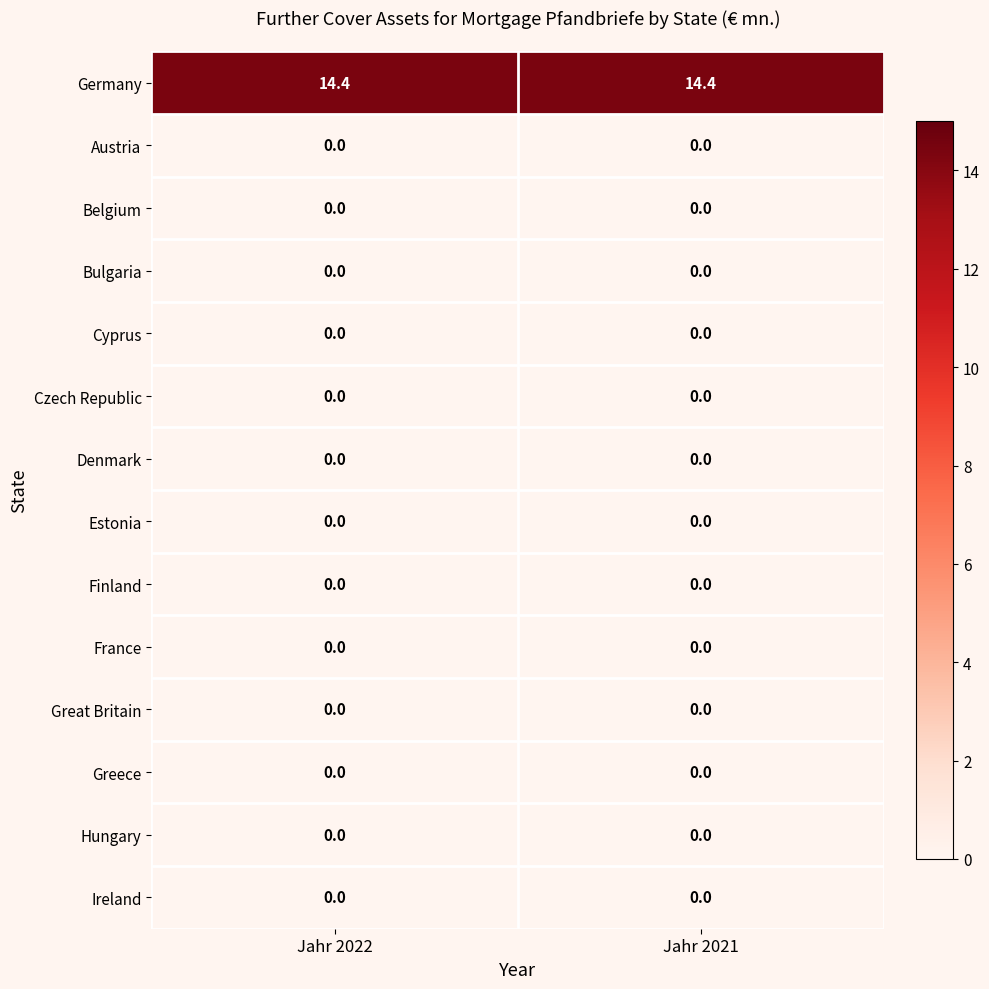

Reading left to right, list all the values displayed in this chart.

Germany: 14.4	14.4
Austria: 0.0	0.0
Belgium: 0.0	0.0
Bulgaria: 0.0	0.0
Cyprus: 0.0	0.0
Czech Republic: 0.0	0.0
Denmark: 0.0	0.0
Estonia: 0.0	0.0
Finland: 0.0	0.0
France: 0.0	0.0
Great Britain: 0.0	0.0
Greece: 0.0	0.0
Hungary: 0.0	0.0
Ireland: 0.0	0.0